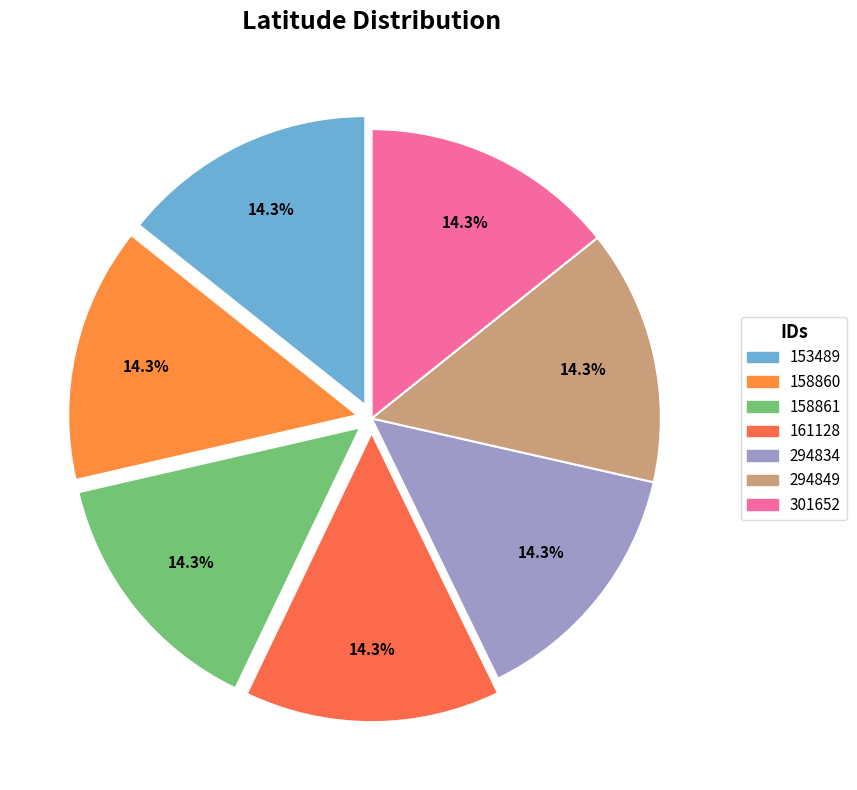

True or false: 294834 accounts for 14% of the total.

True